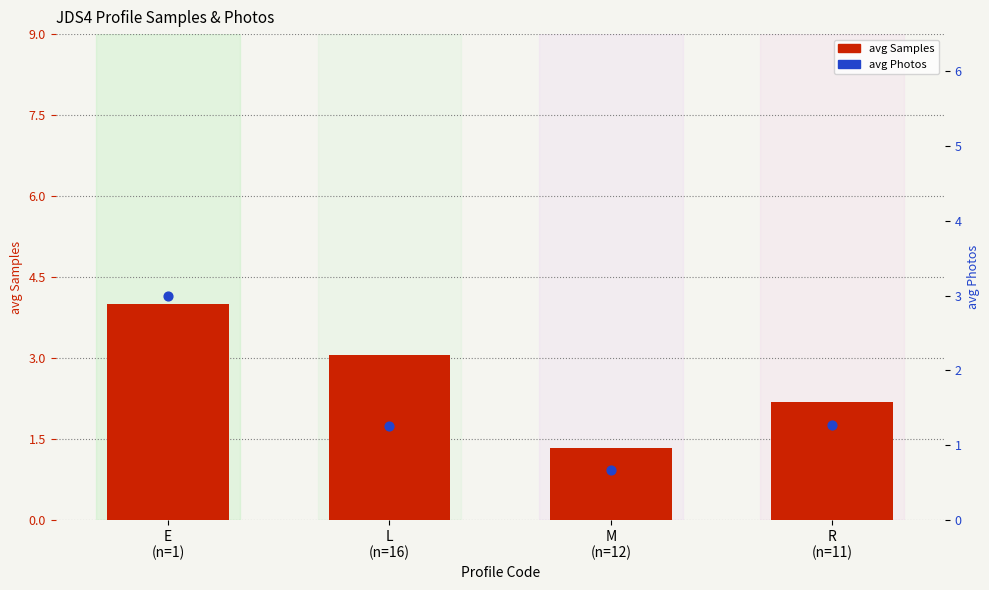

Is the value of avg Samples at E
(n=1) greater than the value of avg Photos at R
(n=11)?

Yes